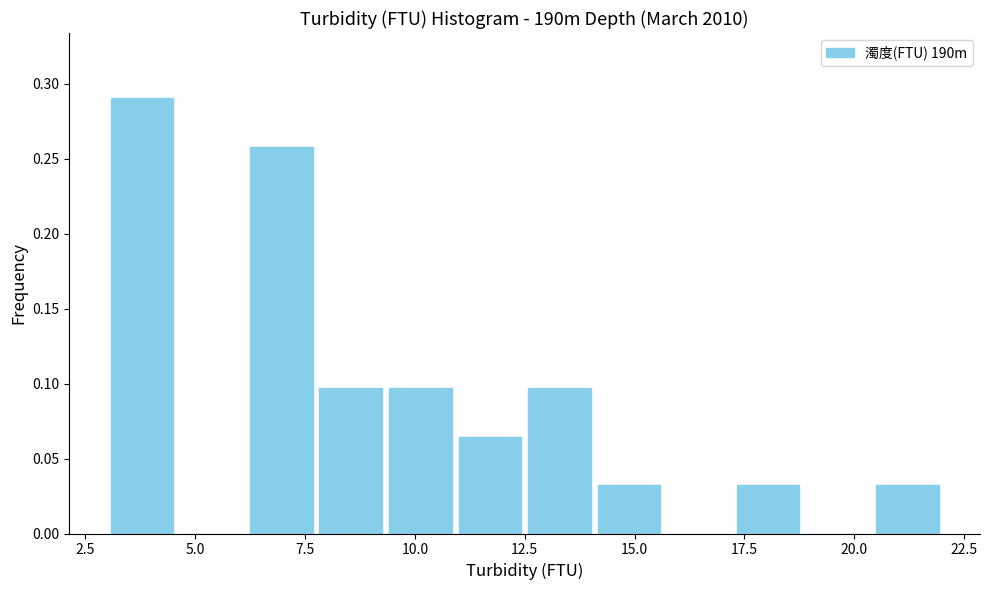

Read against the x-axis, roughly where is the centre of the tallest bar?

4.0